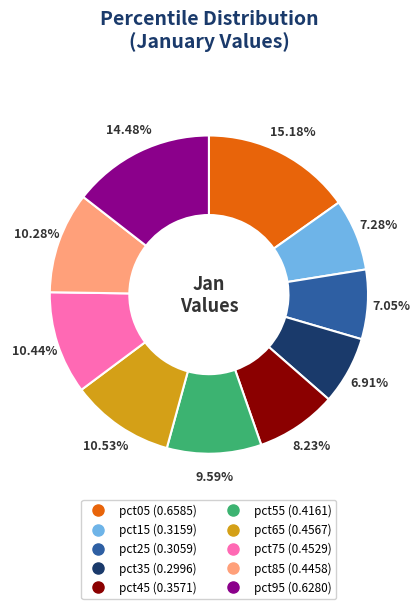

Is it true that pct65 is 11% of the pie?

True